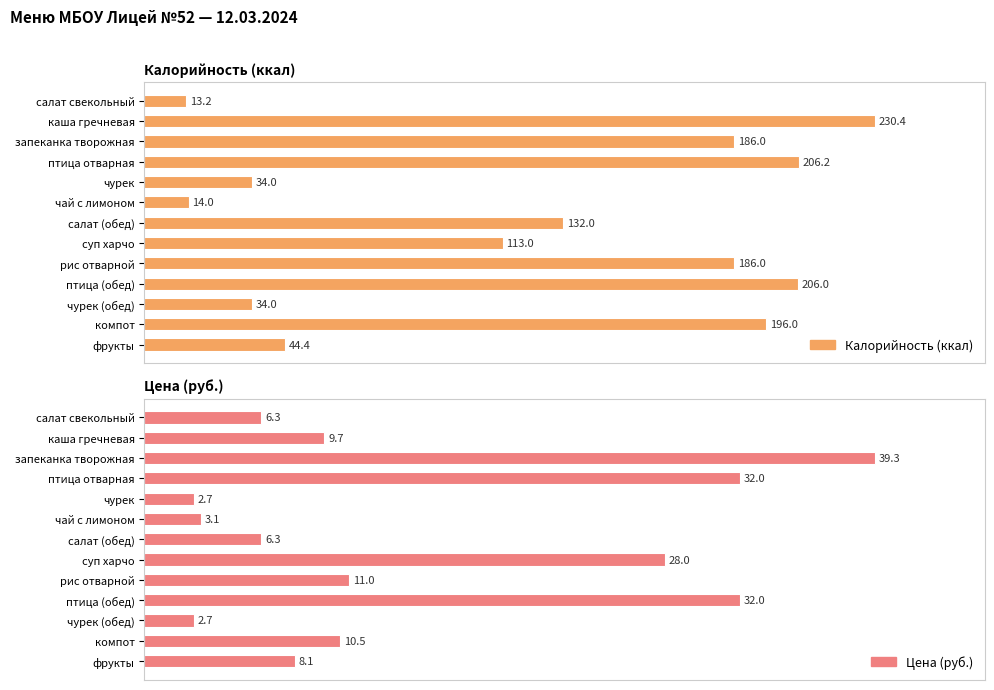

Rank the series by their average value, from highest to lowest.

Калорийность (ккал), Цена (руб.)